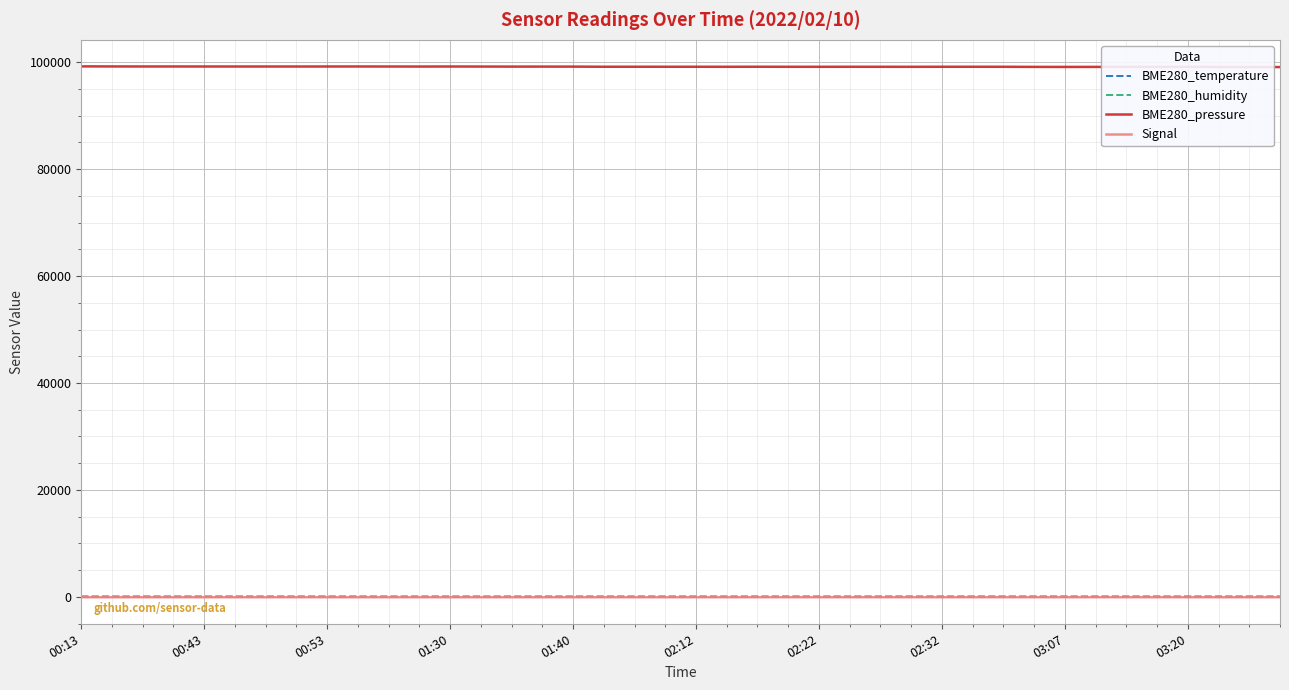

True or false: BME280_pressure and Signal cross at least once.

False